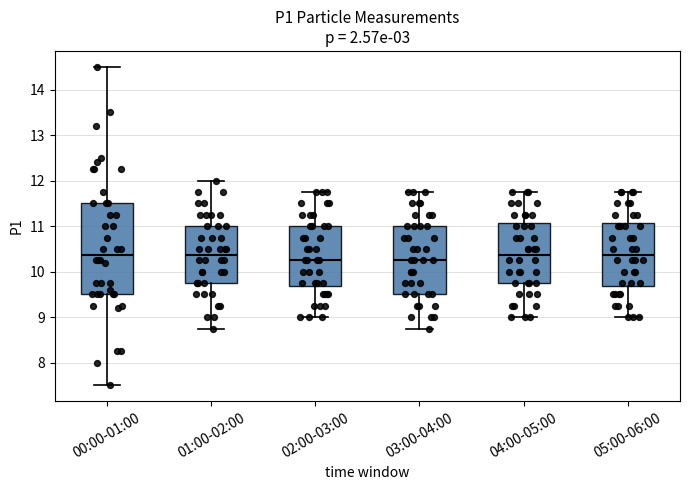

Where does the upper whisker of the box for 01:00-02:00 end on the y-axis? The values are not printed on the chart, so give them approximately, as read against the axis.

12.0